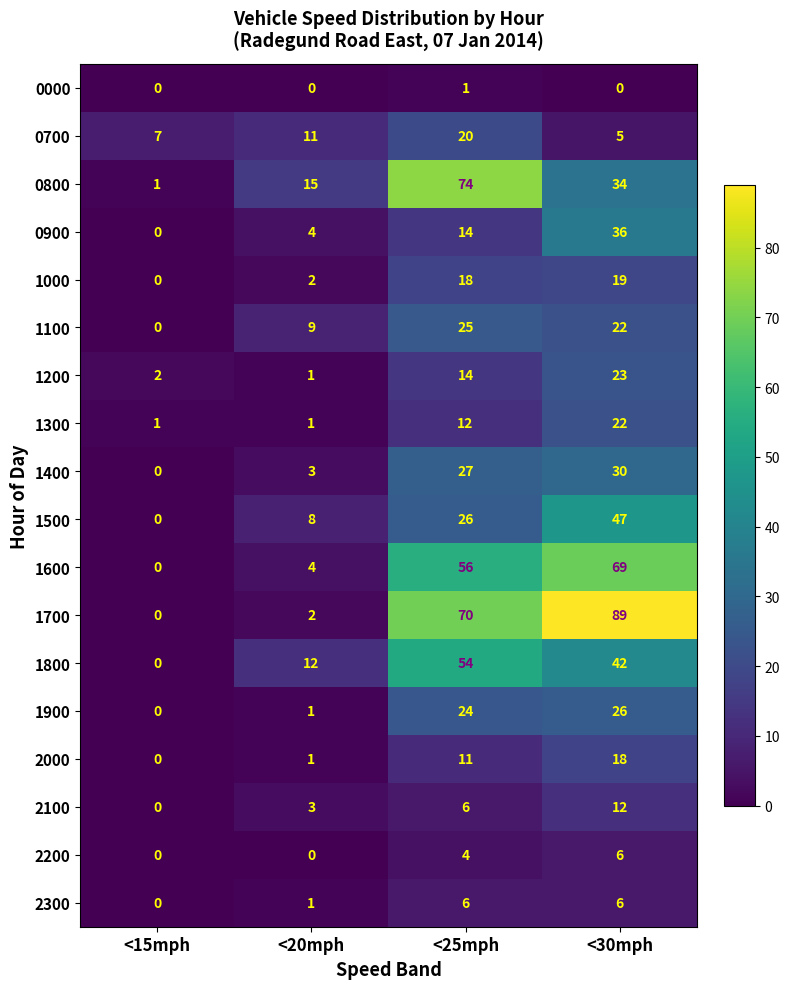

Which series has the largest total across all categories?

1700